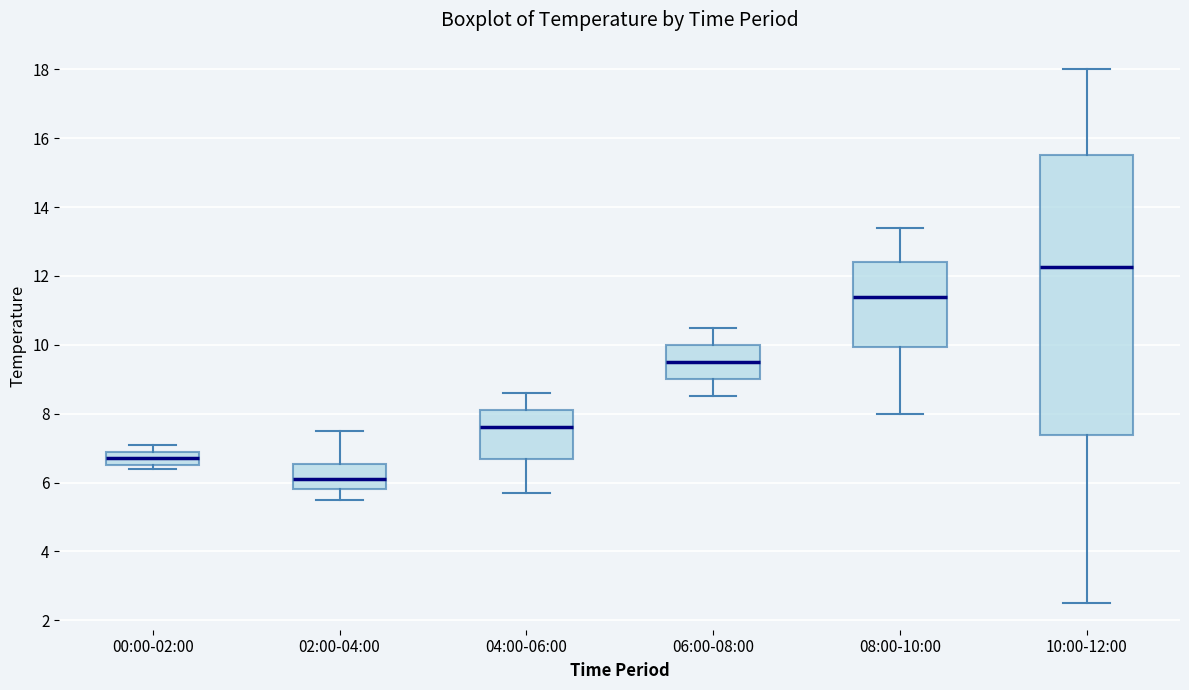

Where is the lower edge of the box for 00:00-02:00 on the y-axis? The values are not printed on the chart, so give them approximately, as read against the axis.

6.6